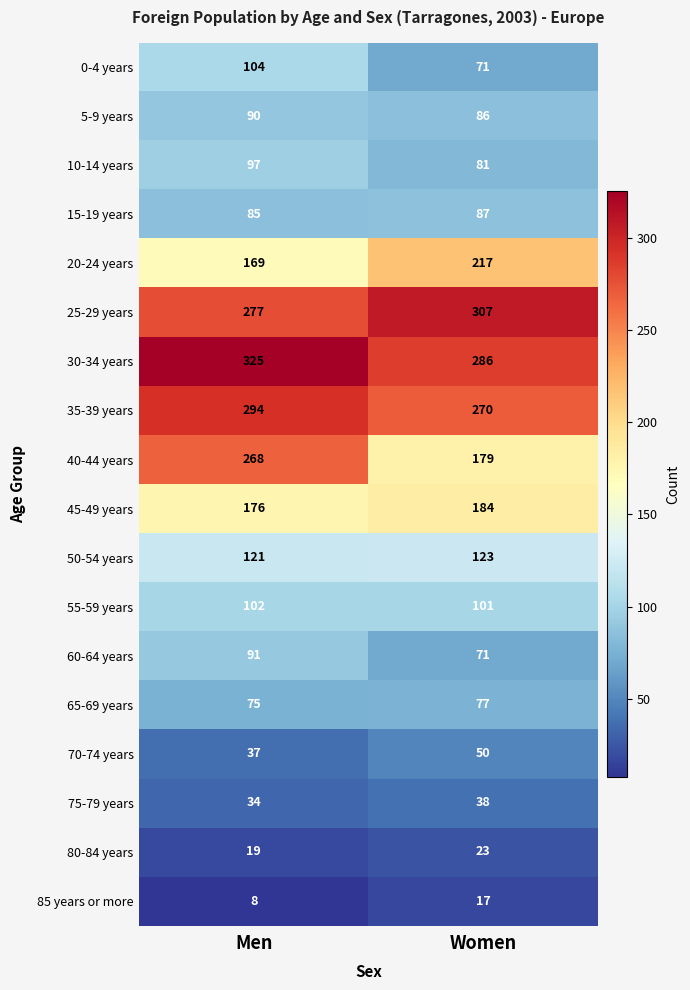

What is the spread (max minus min) of values at Women?

290